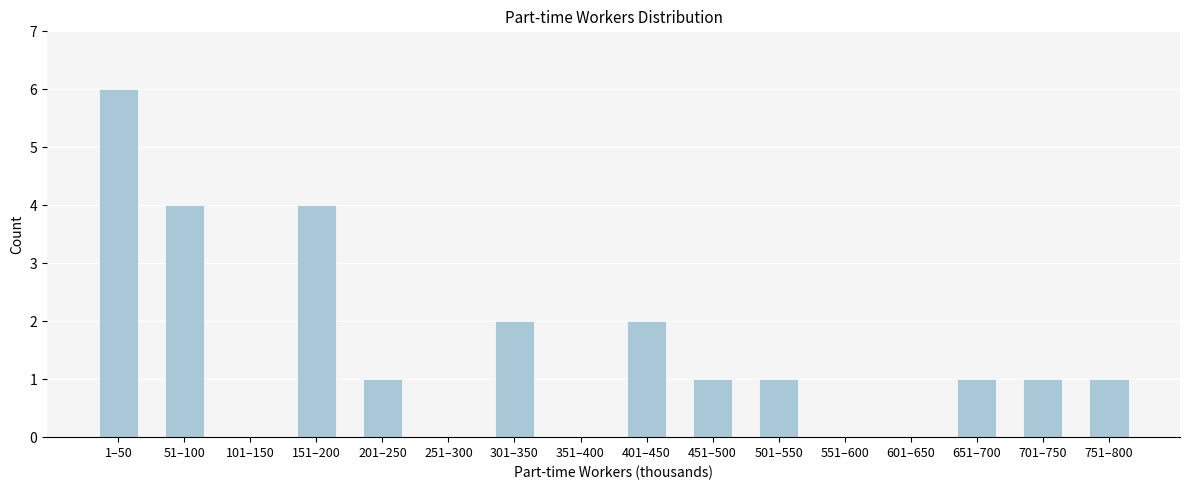

Reading right to left, extract all data points from this chart.

751–800=1	701–750=1	651–700=1	601–650=0	551–600=0	501–550=1	451–500=1	401–450=2	351–400=0	301–350=2	251–300=0	201–250=1	151–200=4	101–150=0	51–100=4	1–50=6